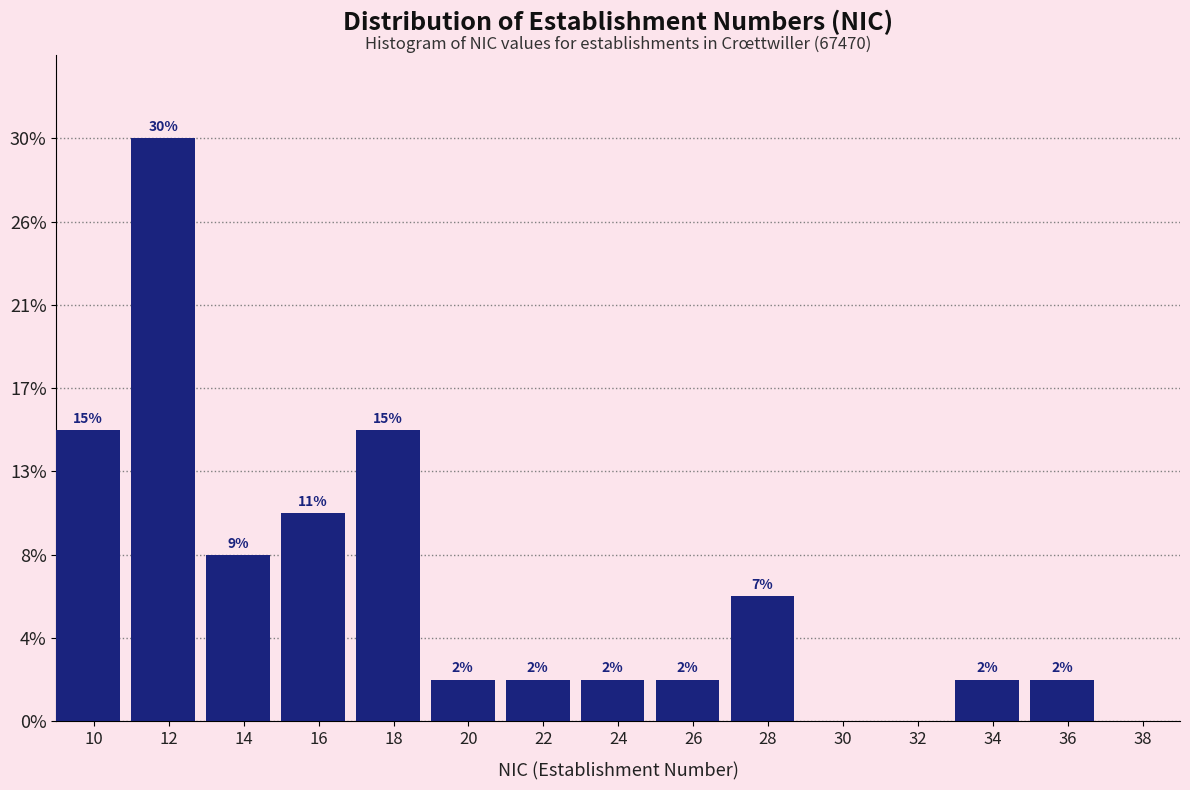

Are the bars horizontal?

No